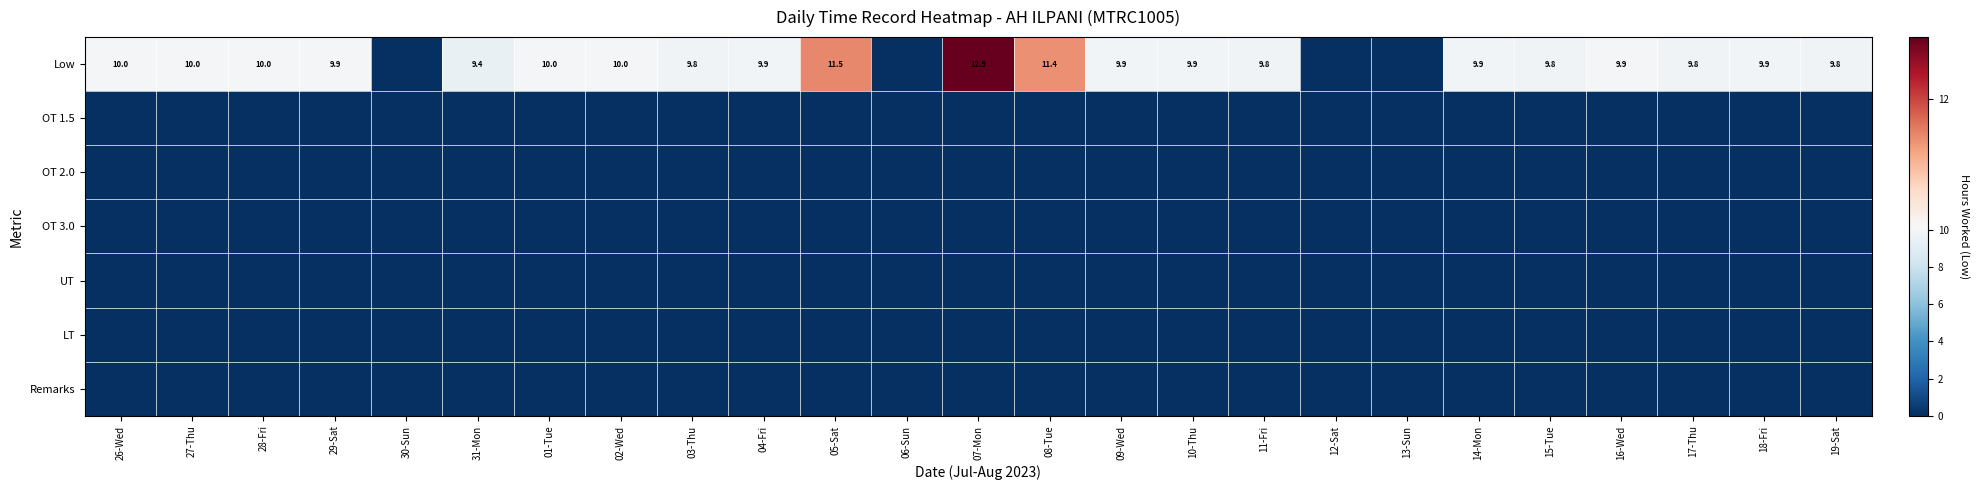

True or false: Low has a value of 10.0 at 01-Tue.

True